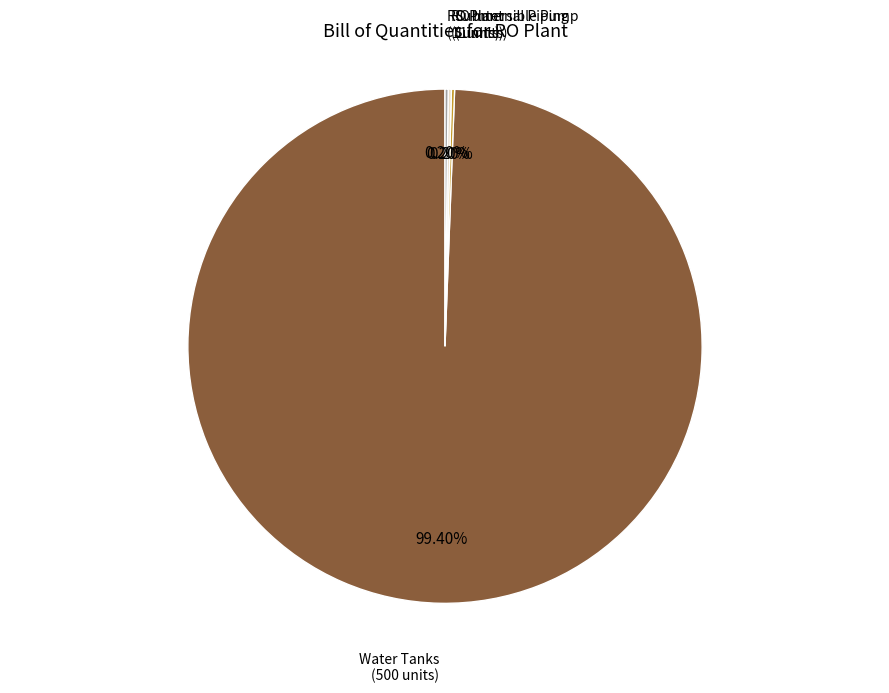

Is there any slice that represents more than half of the pie?

Yes